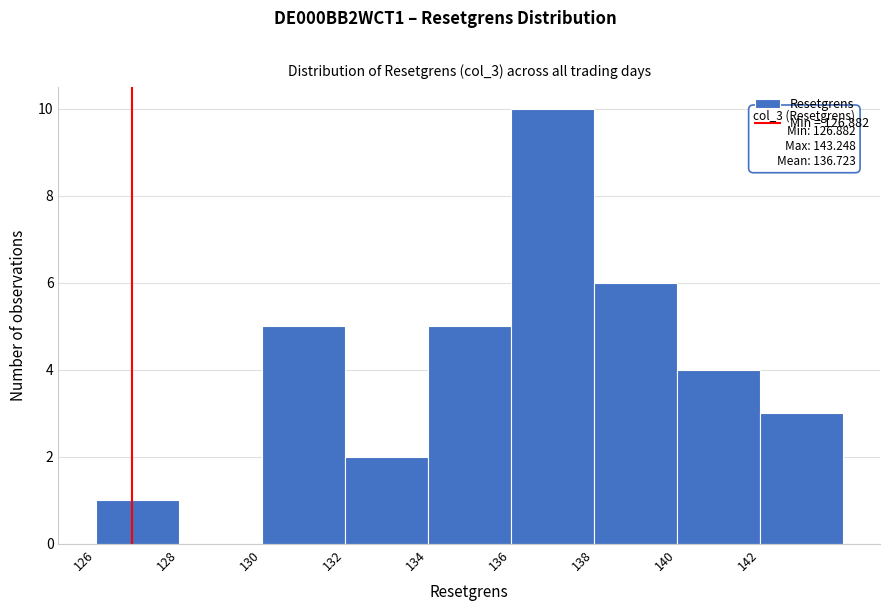

Over which range of the x-axis is the bar tallest?

136 to 138